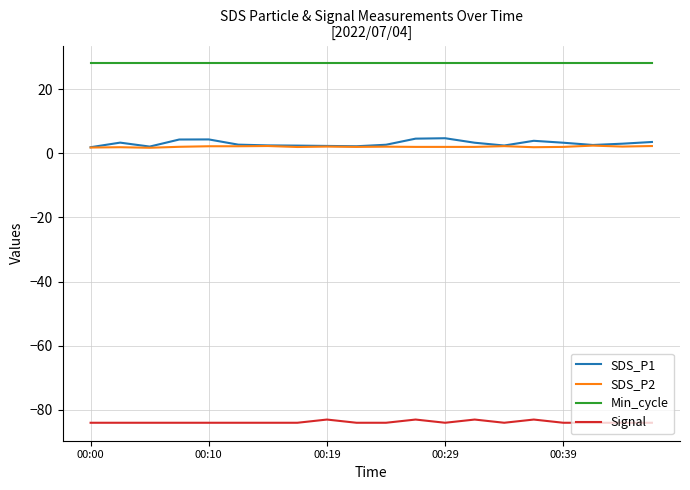

Does the chart have visible grid lines?

Yes